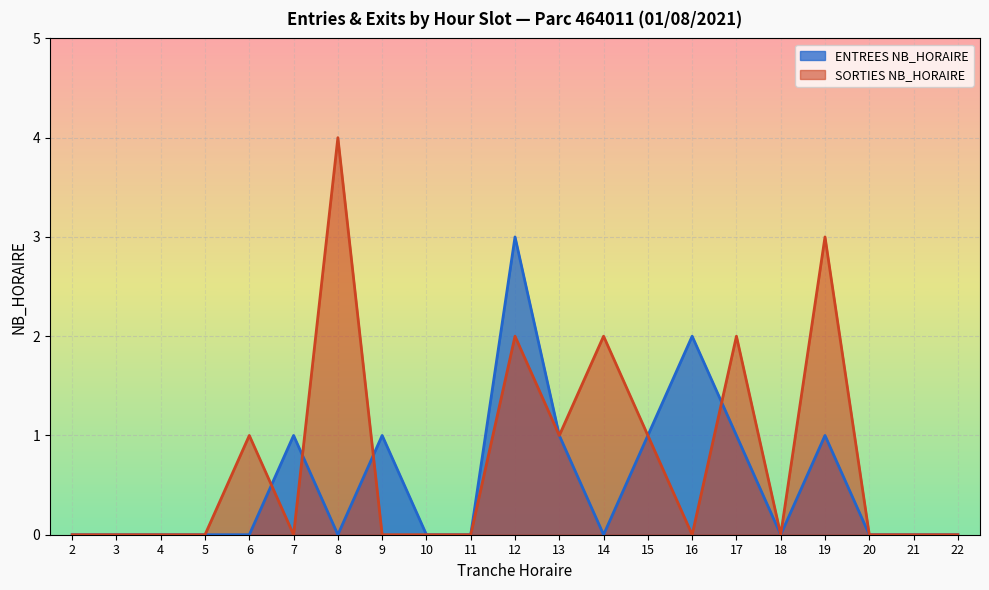

Is it true that SORTIES NB_HORAIRE equals 0 at 11?

True